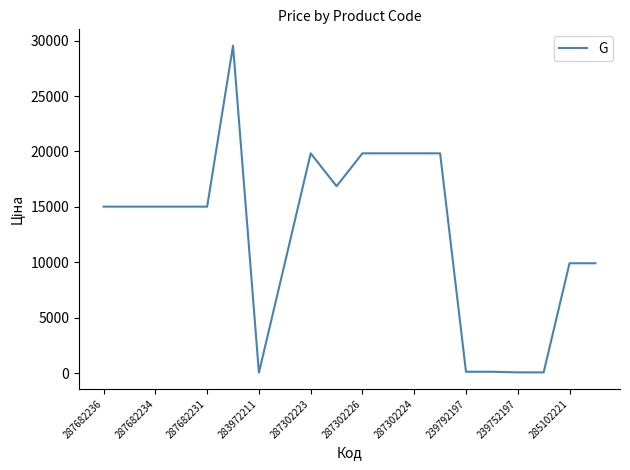

What is the difference between the maximum and minimum values?

29516.9